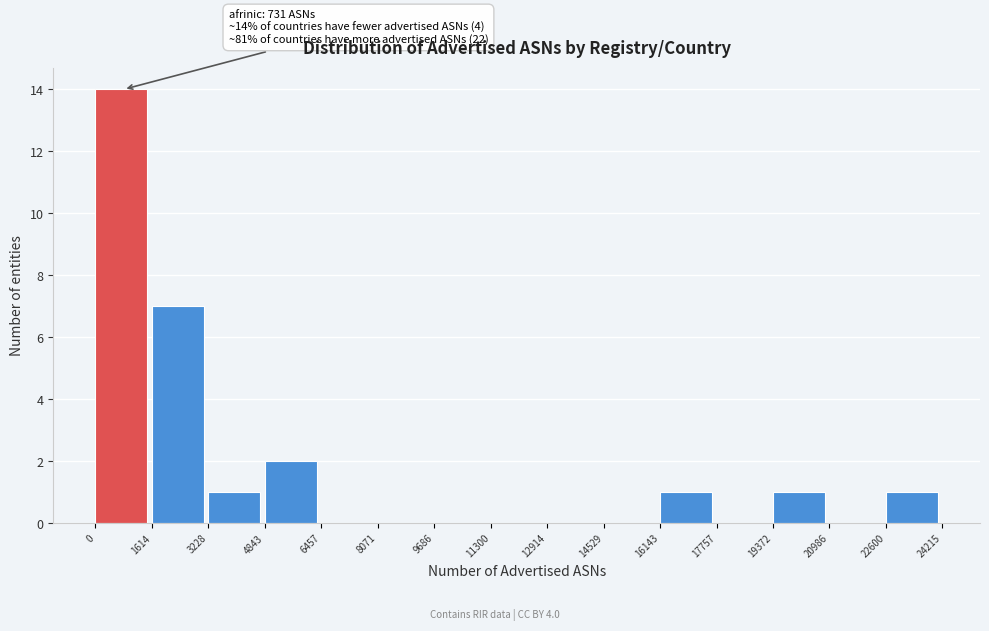

Over which range of the x-axis is the bar tallest?

0 to 1614